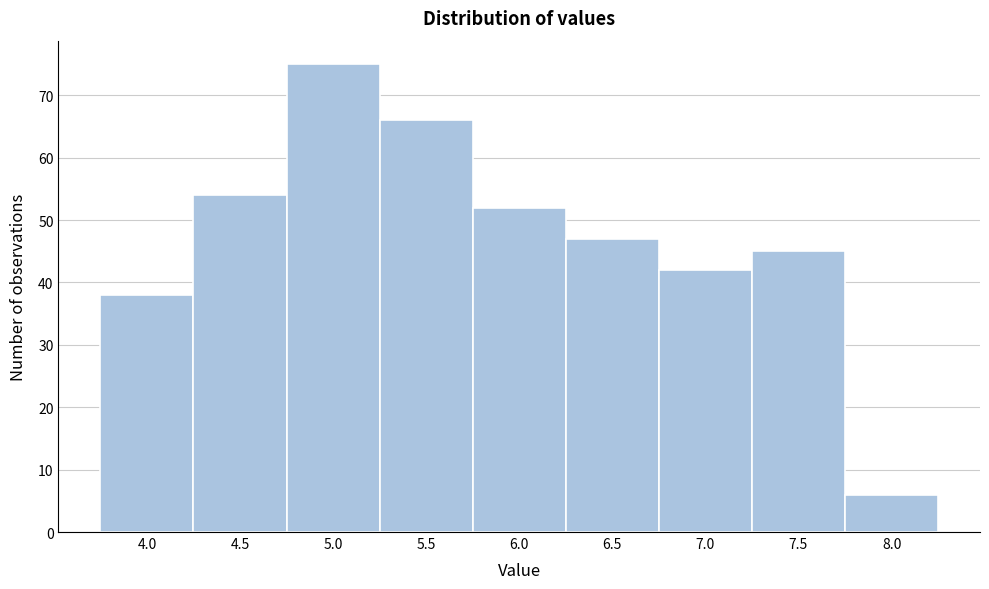

Reading left to right, transcribe all the data shown in this chart.

38	54	75	66	52	47	42	45	6